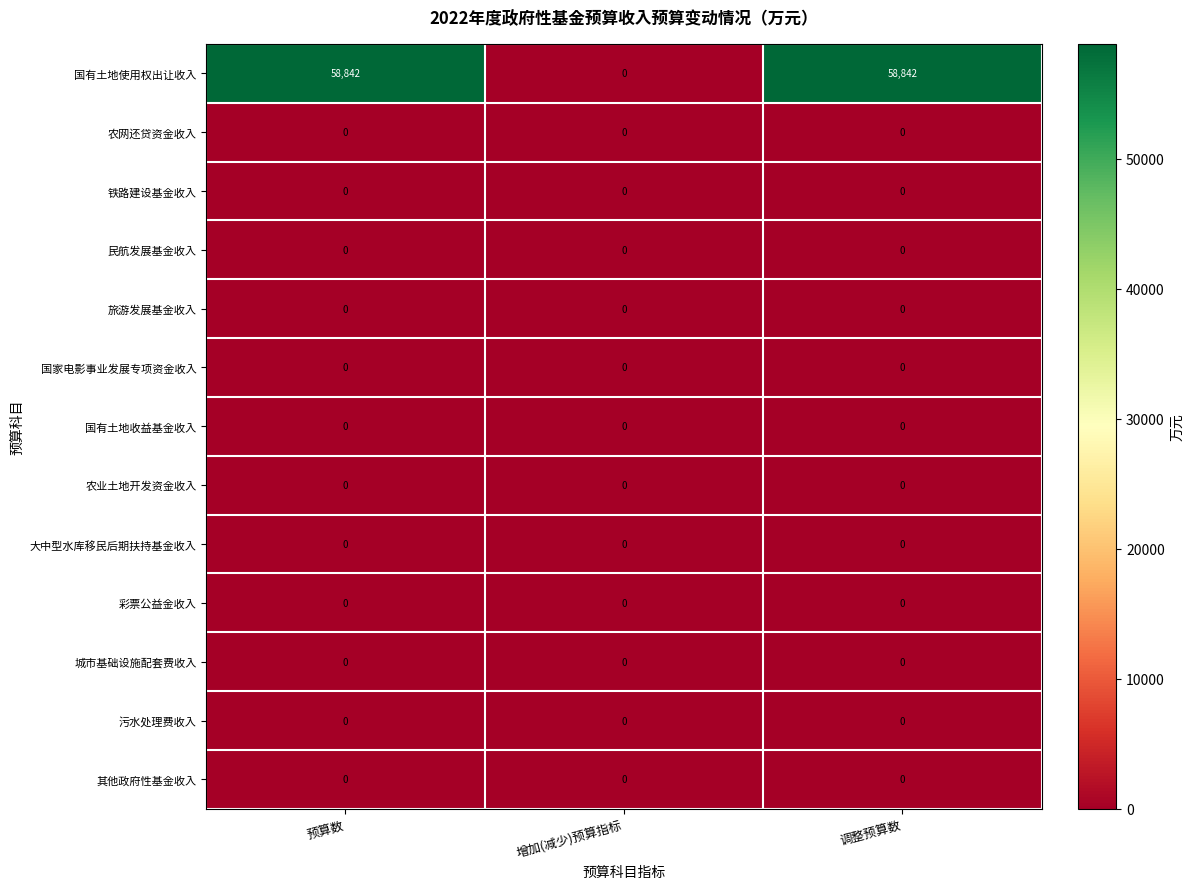

What is the total value across all series at 调整预算数?

58842